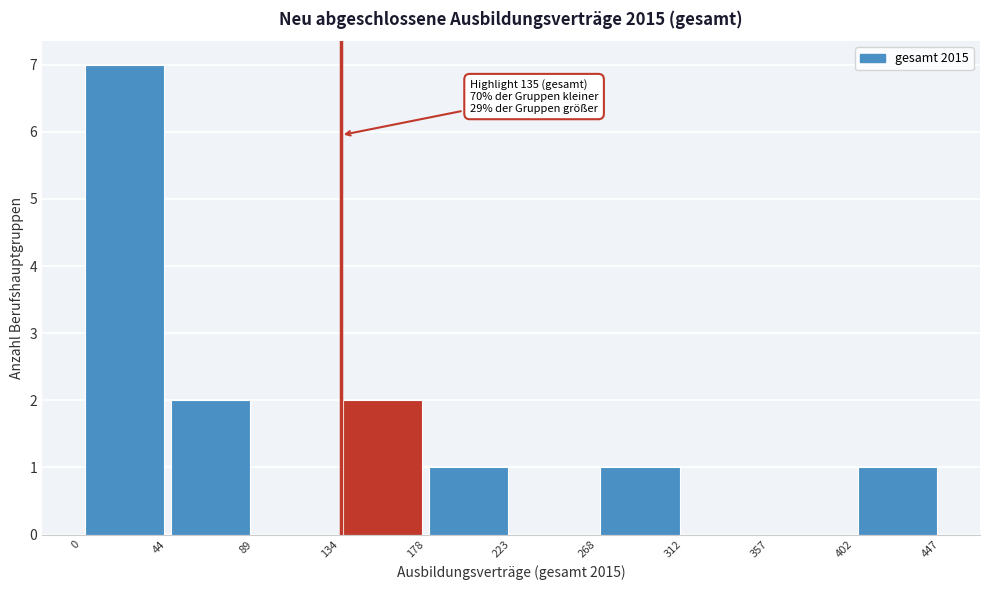

Which range on the x-axis has the tallest bar?

0 to 44